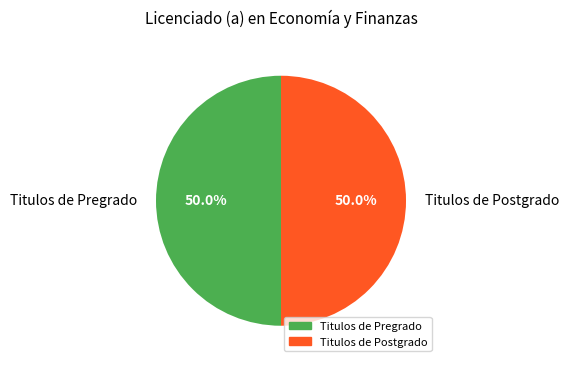

Count the number of slices in the pie.

2